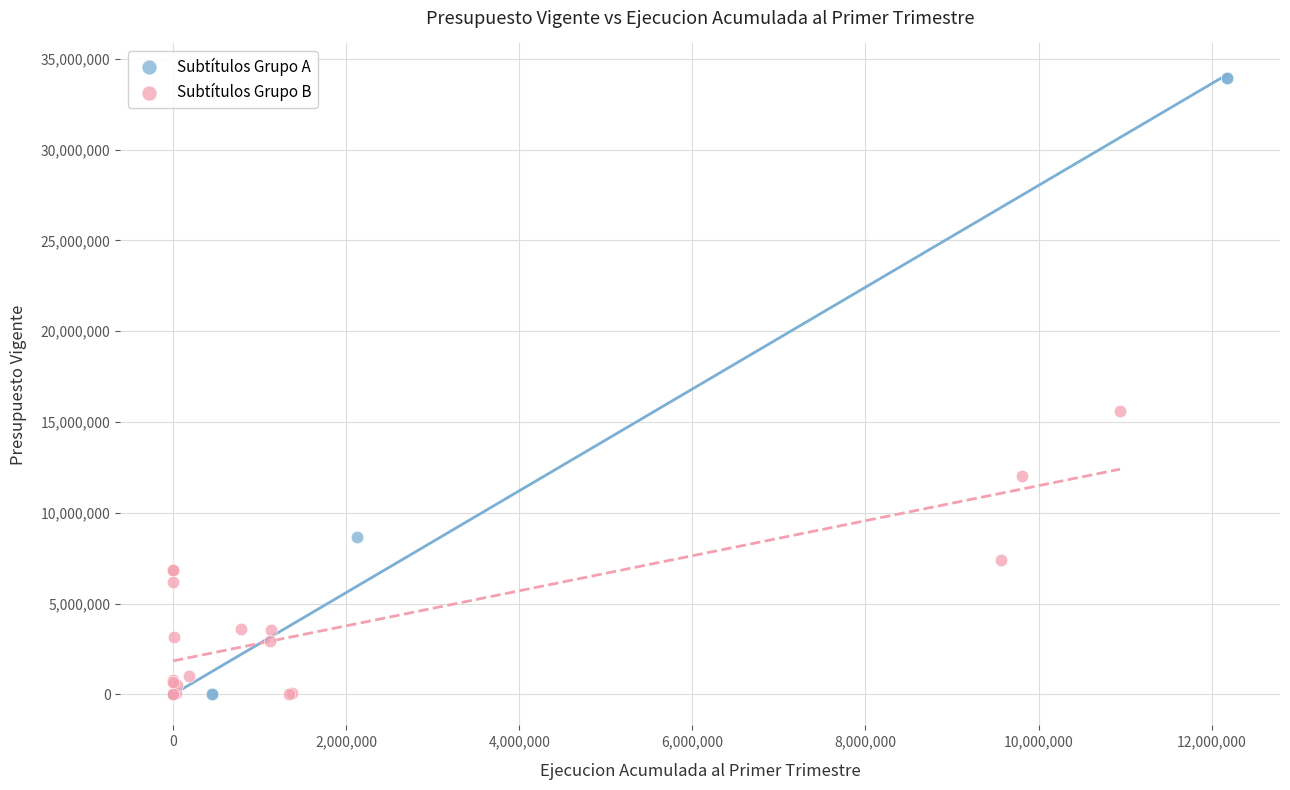

What are all the series names shown in the legend?

Subtítulos Grupo A, Subtítulos Grupo B